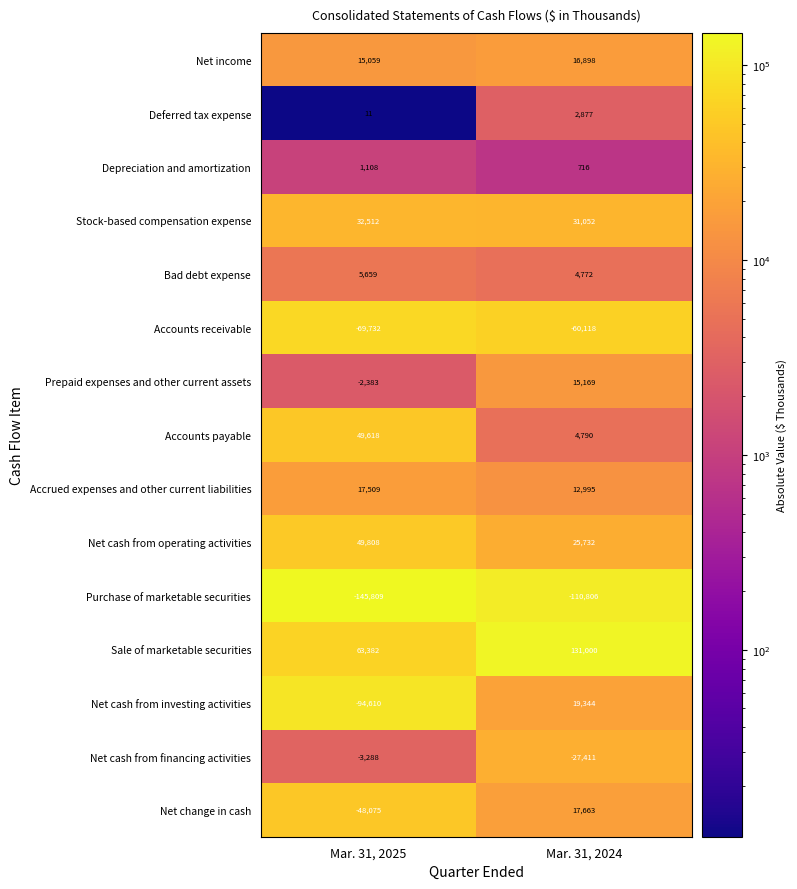

True or false: Accounts receivable has a value of -69732 at Mar. 31, 2025.

True